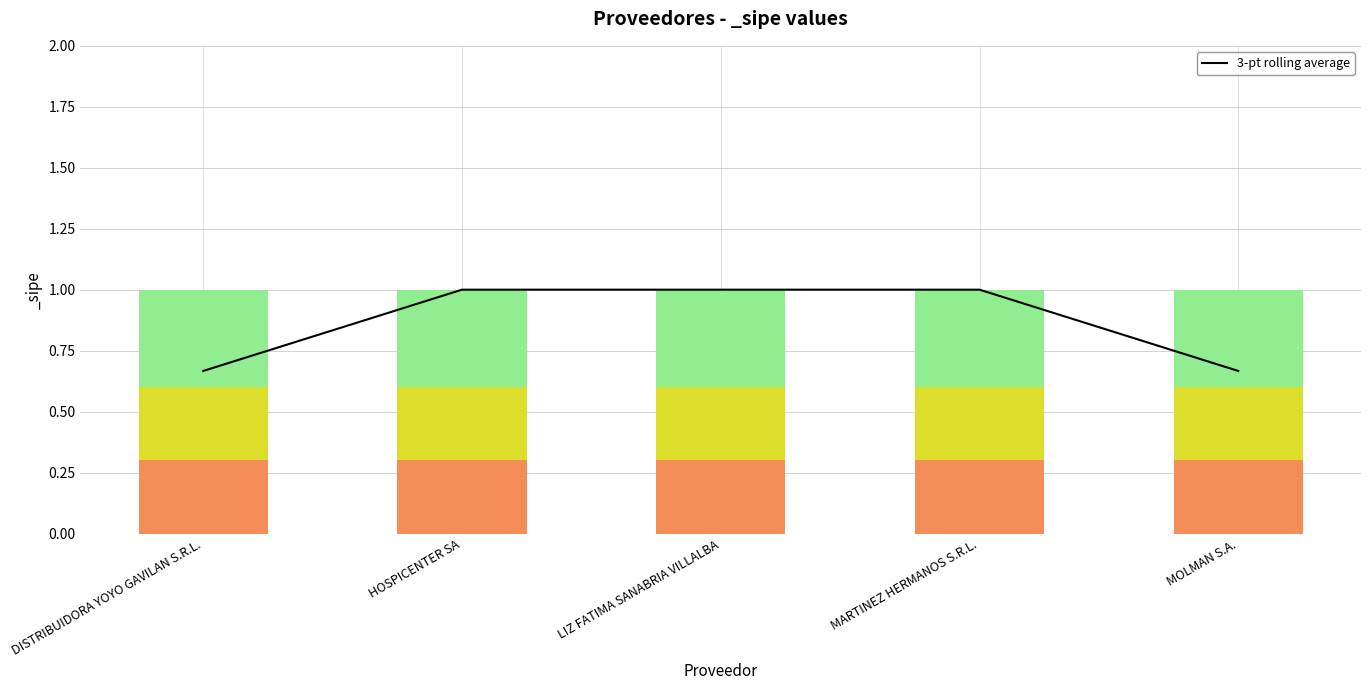

Rank the categories by value from highest to lowest.

HOSPICENTER SA, LIZ FATIMA SANABRIA VILLALBA, MARTINEZ HERMANOS S.R.L., DISTRIBUIDORA YOYO GAVILAN S.R.L., MOLMAN S.A.